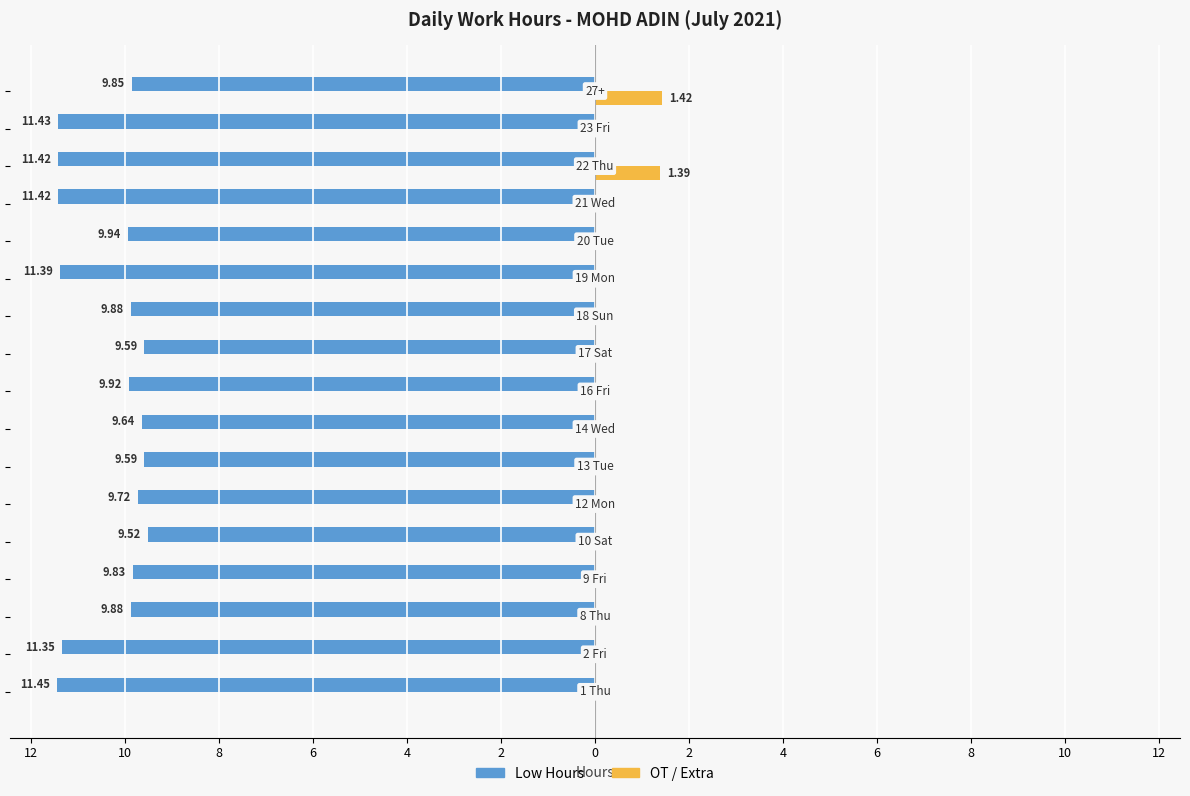

What are all the series names shown in the legend?

Low Hours, OT / Extra